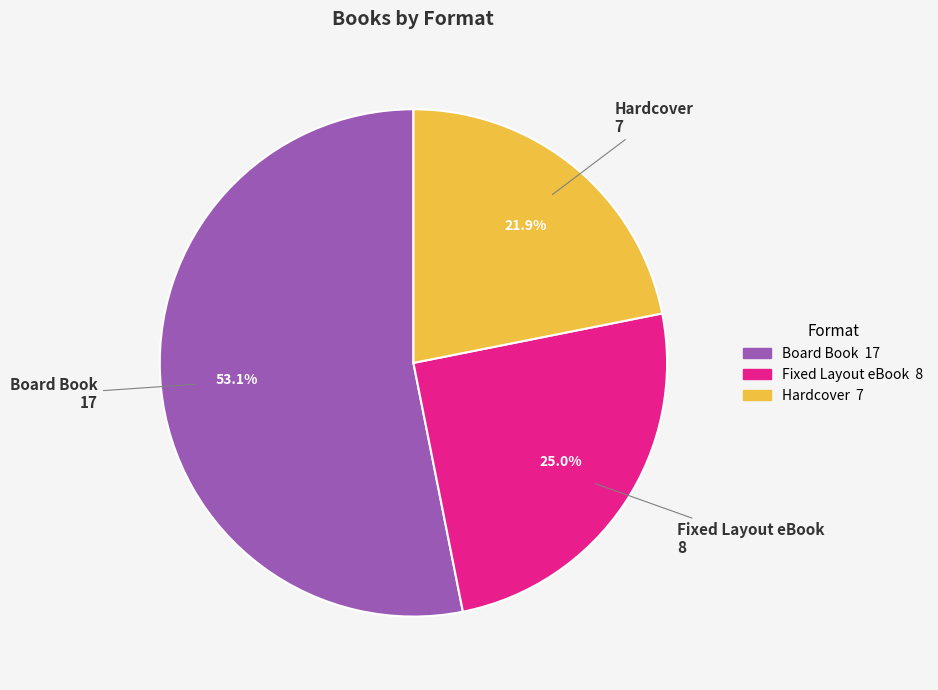

How much of the chart is everything except Fixed Layout eBook?

75.0%